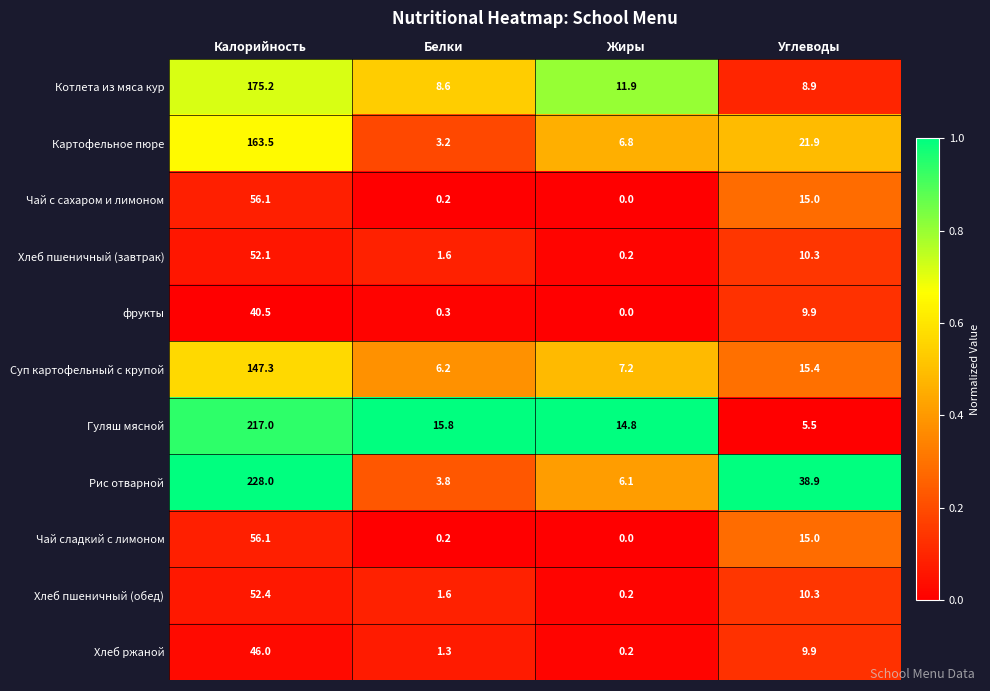

What is the greatest value displayed?

228.0